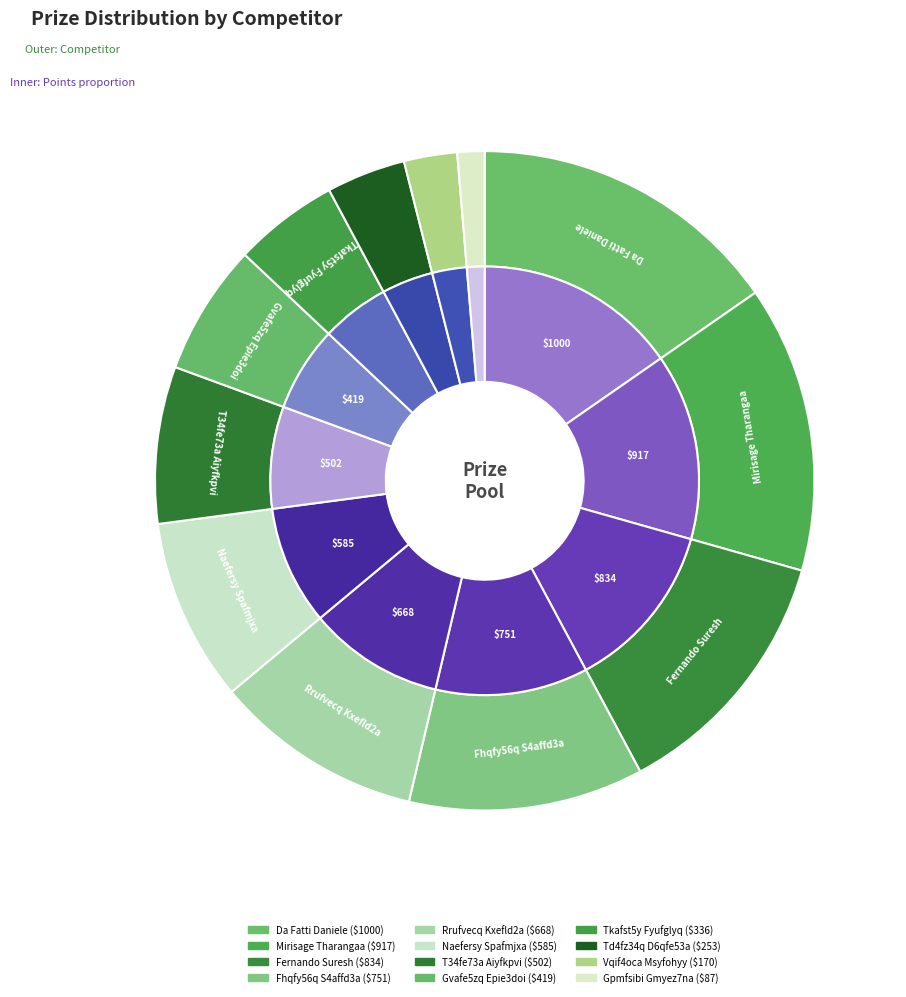

Which category has the smallest portion of the pie?

Gpmfsibi Gmyez7na